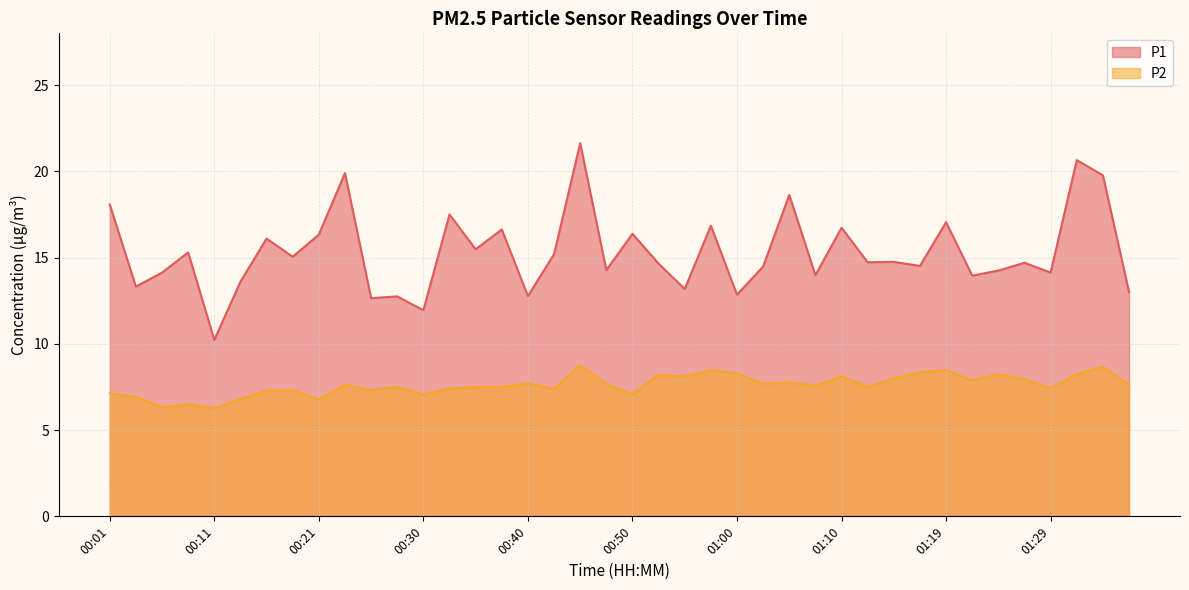

What position from the right is 01:27?

5